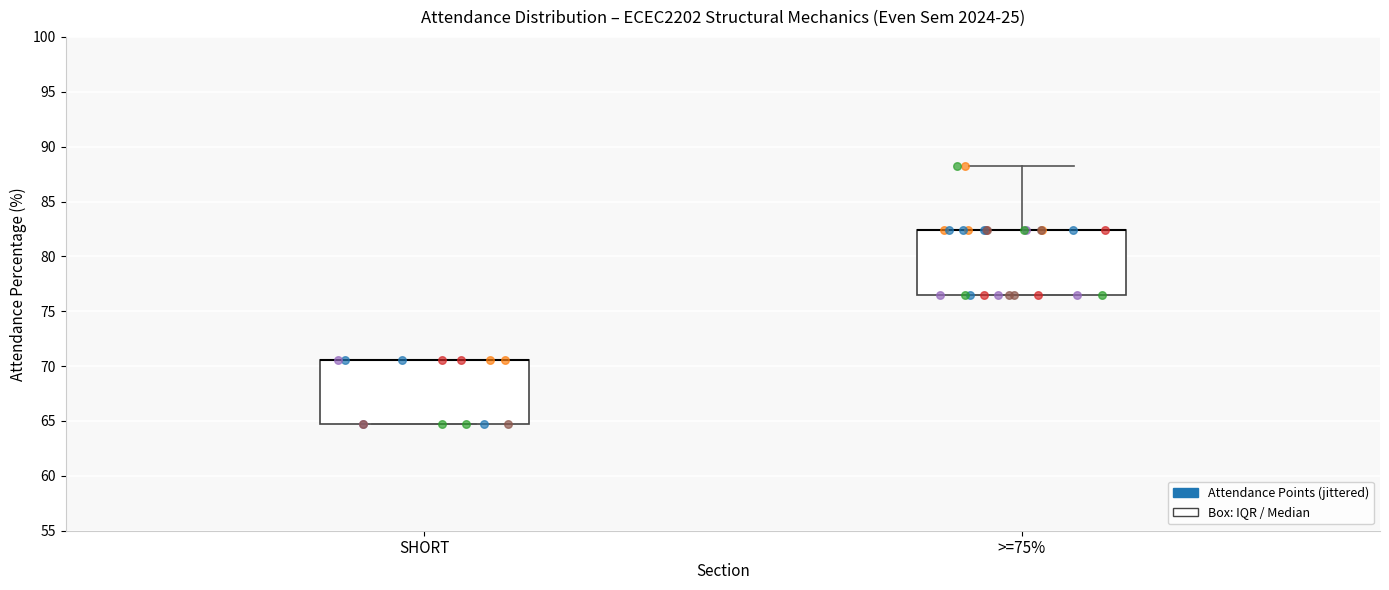

Where is the upper edge of the box for >=75% on the y-axis? The values are not printed on the chart, so give them approximately, as read against the axis.

82.5